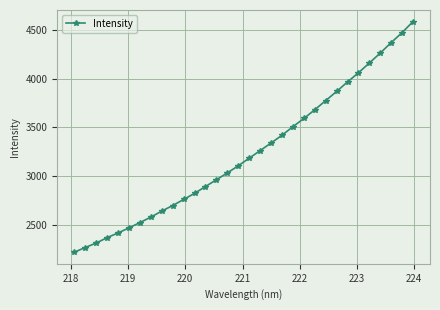

What is the greatest value displayed?

4585.4